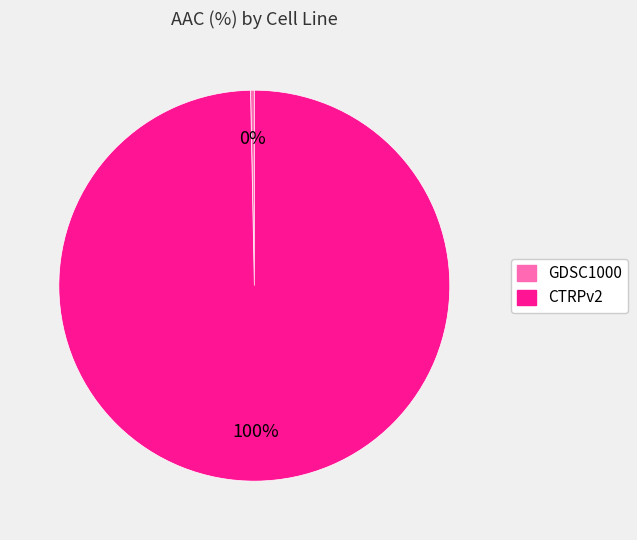

Rank the categories by value from highest to lowest.

CTRPv2, GDSC1000